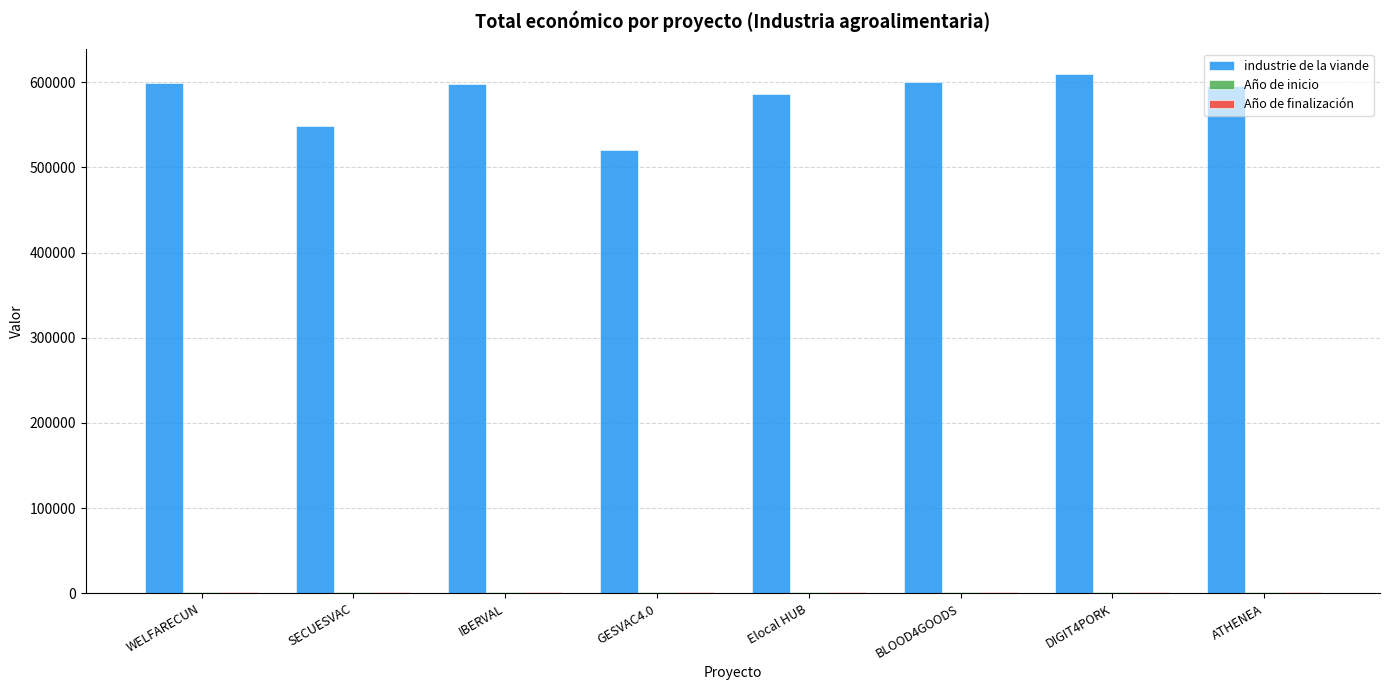

At which label does industrie de la viande first exceed 598303?

WELFARECUN